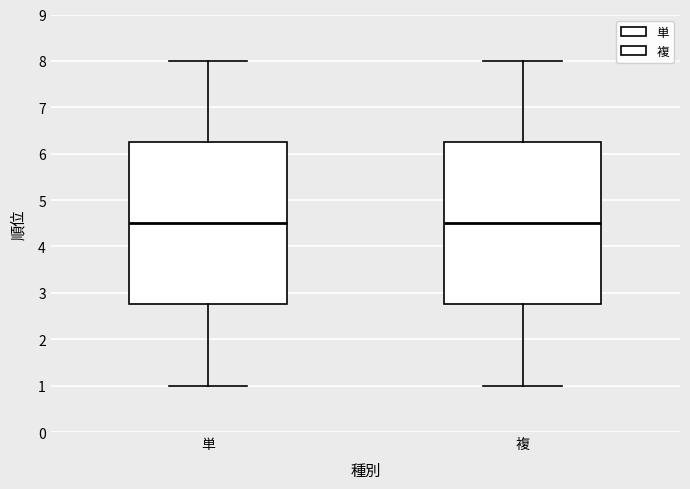

Where does the upper whisker of the box for 複 end on the y-axis? The values are not printed on the chart, so give them approximately, as read against the axis.

8.0